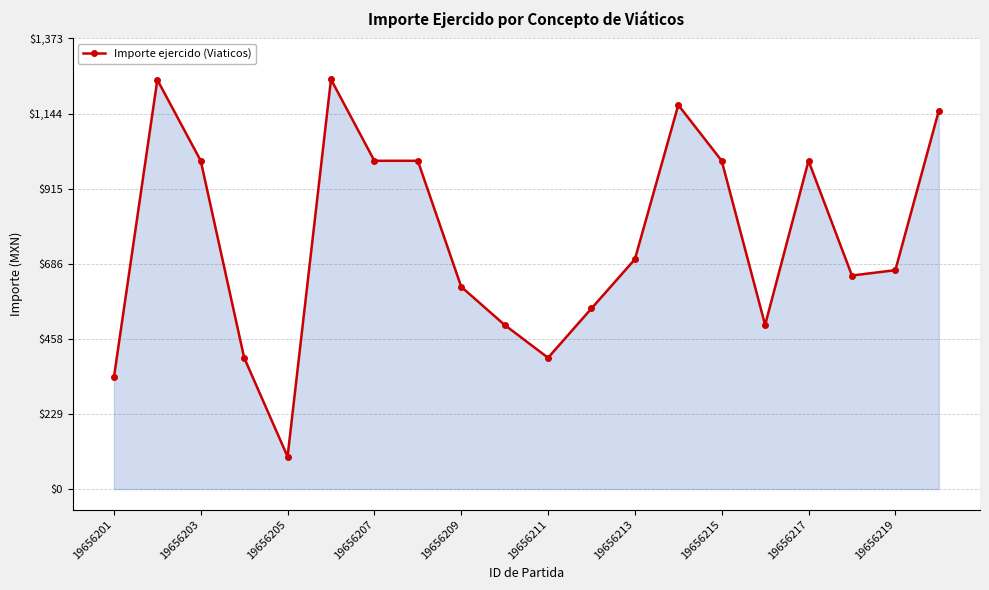

True or false: the data has more than 1 interior local peaks.

True